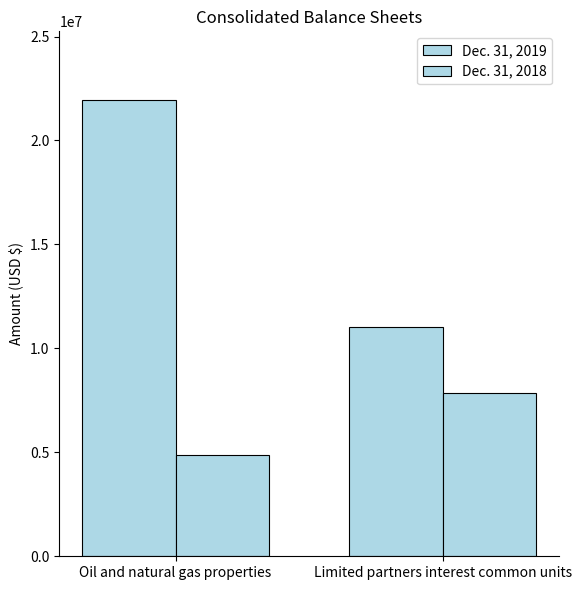

What is the sum of the Dec. 31, 2019 values at Oil and natural gas properties and Limited partners interest common units?

32986976